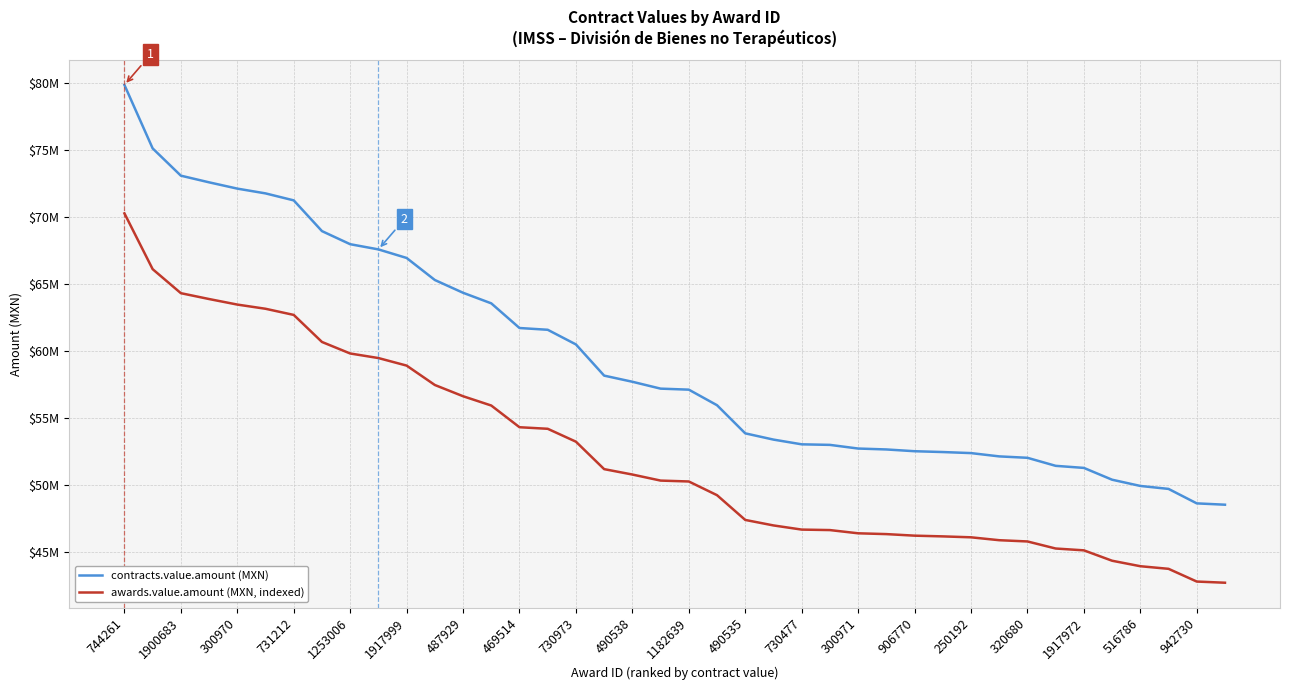

Rank the series by their average value, from highest to lowest.

contracts.value.amount (MXN), awards.value.amount (MXN, indexed)